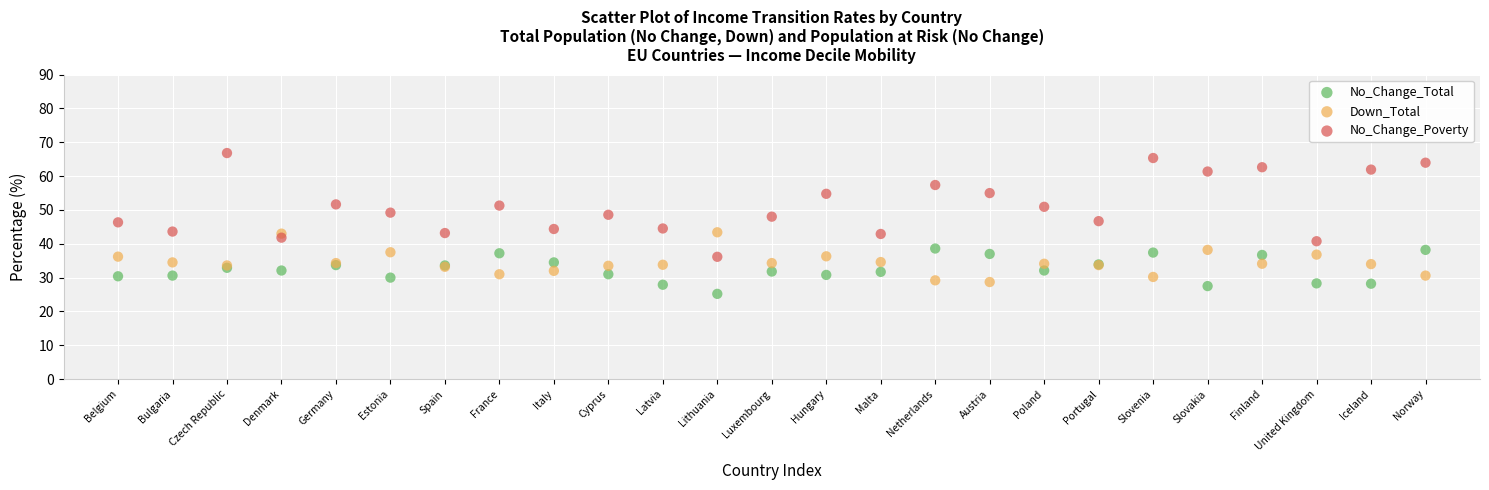

What are all the series names shown in the legend?

No_Change_Total, Down_Total, No_Change_Poverty